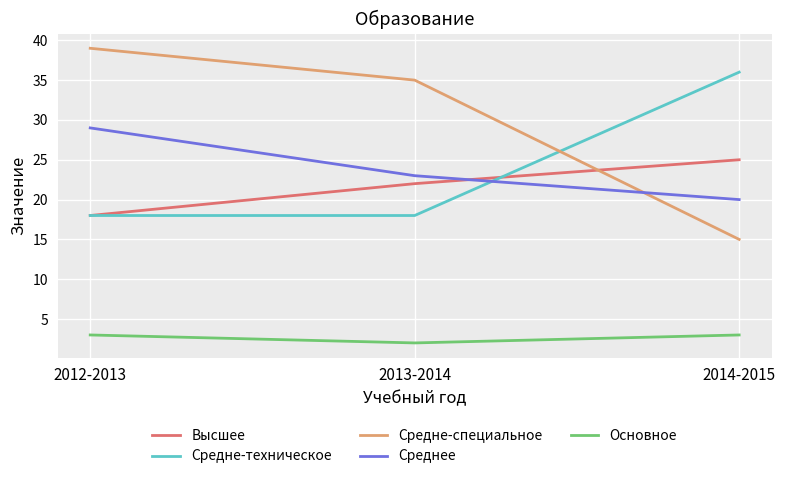

What position from the left is 2012-2013?

1